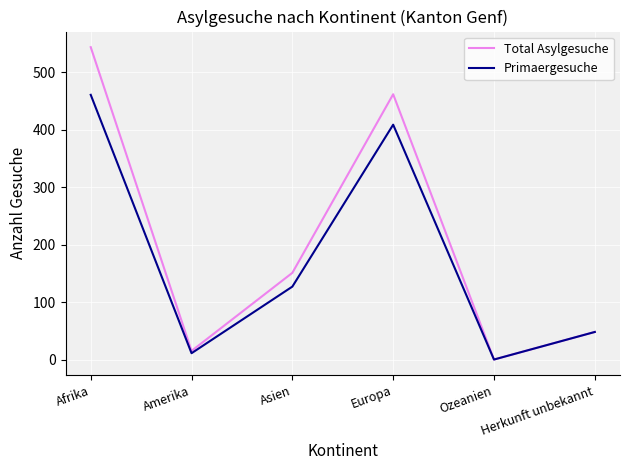

At which label is Primaergesuche closest to 230?

Asien